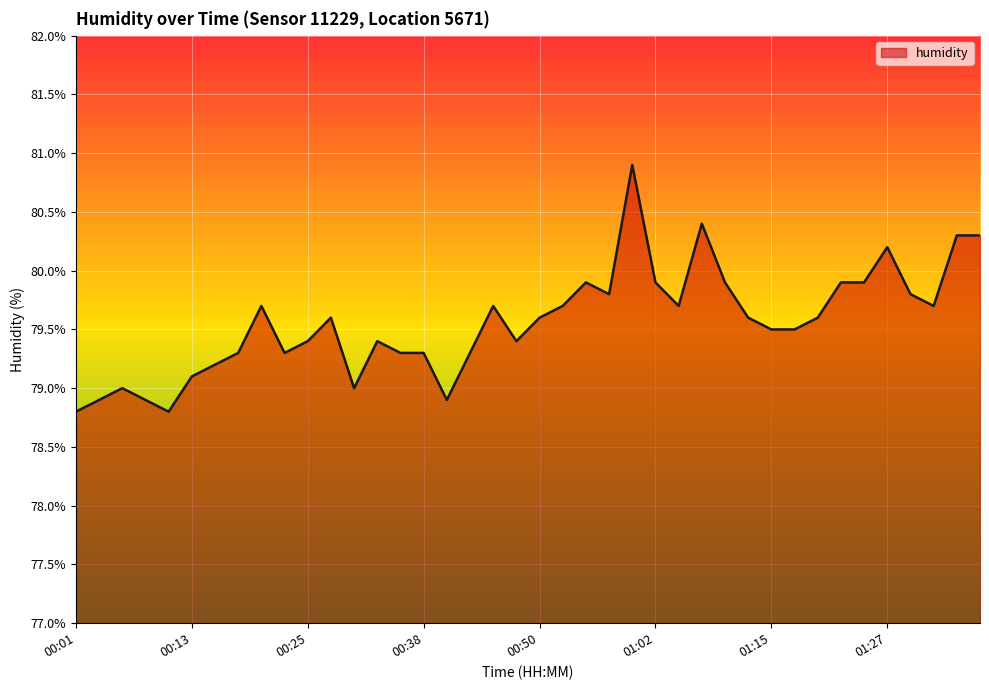

What is the minimum value shown in the chart?

78.8